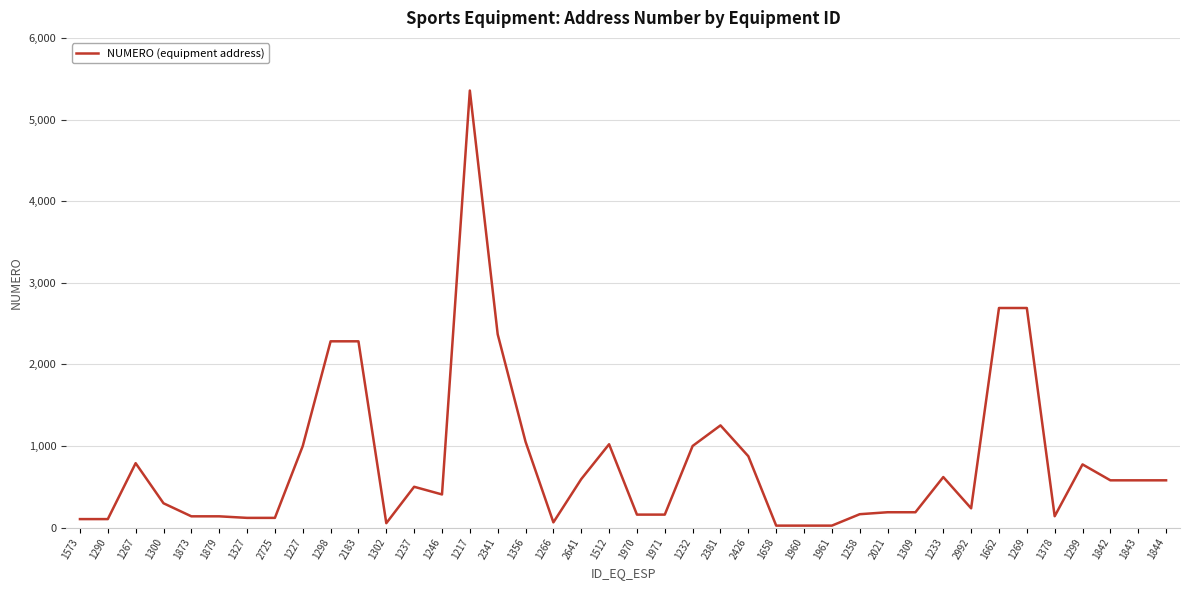

Where is the first local maximum?

1267